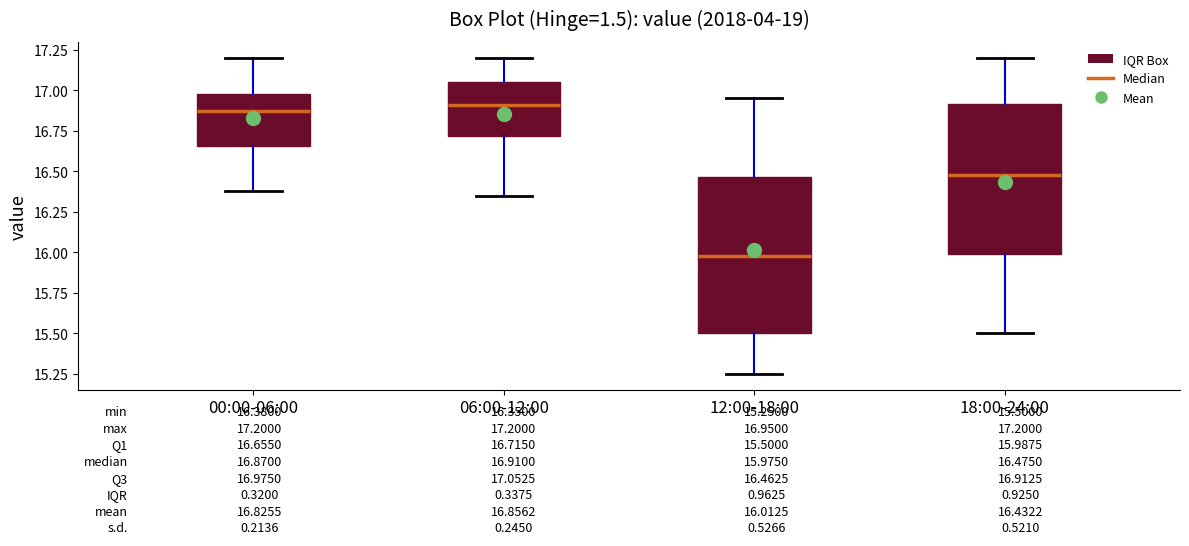

Which box has the lowest median line?

12:00-18:00